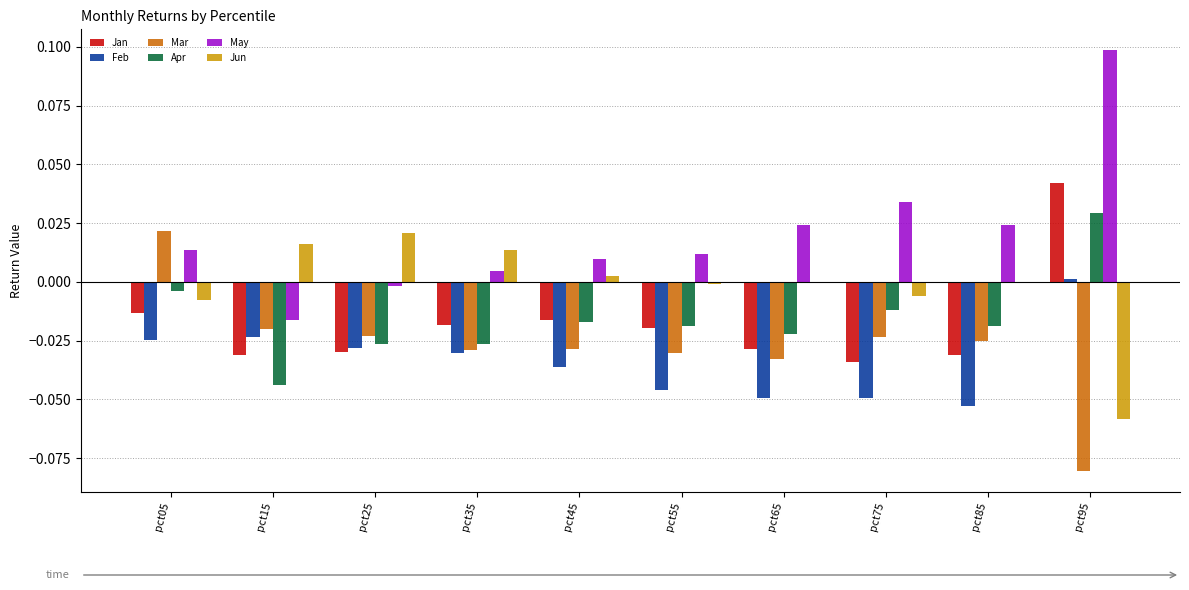

Count the Jan values in the range 0 to 1.

1